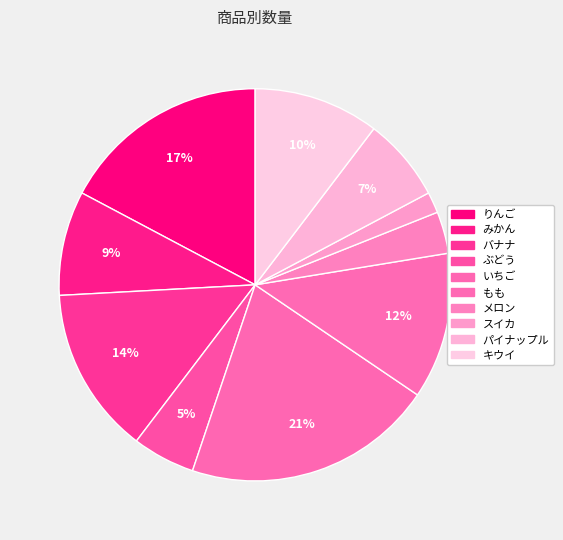

To the nearest percent, what is the difference between the largest and smallest slice percentages?

19%